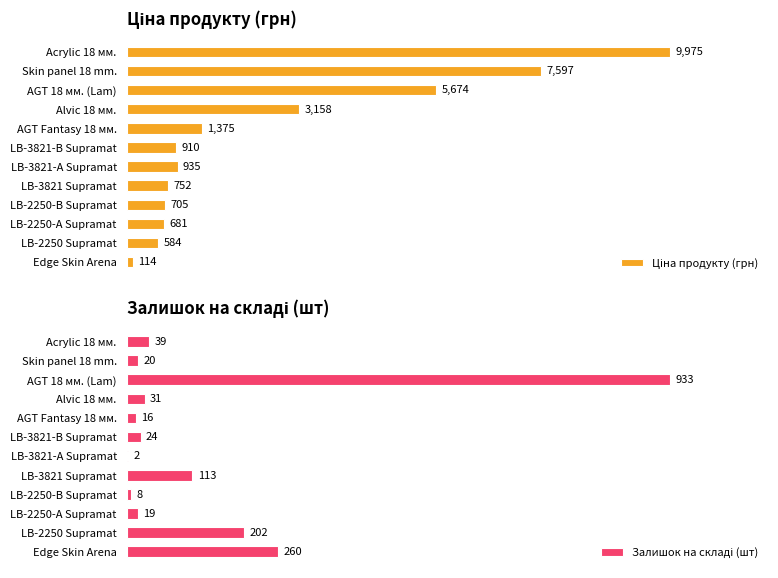

How many bars are there in total?

24